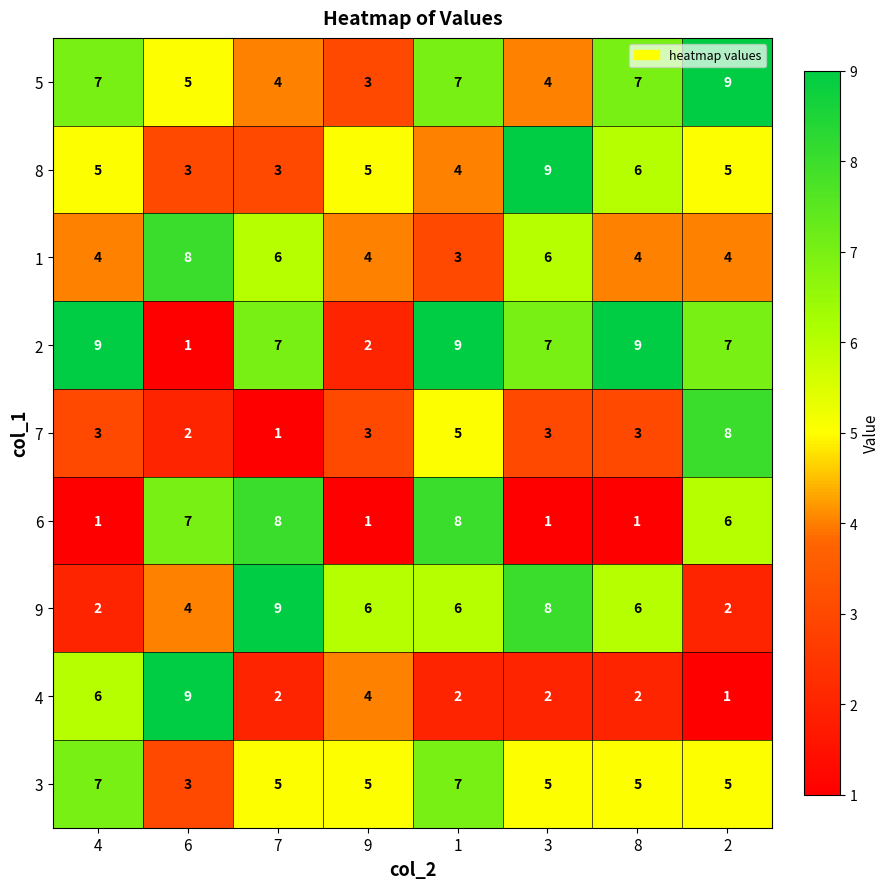

What is the greatest value displayed?

9